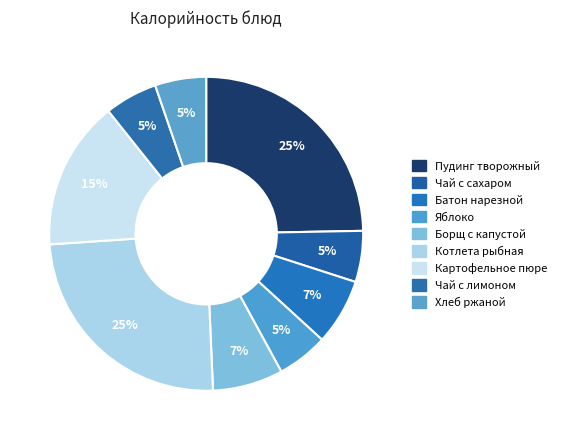

How many segments does this pie chart have?

9